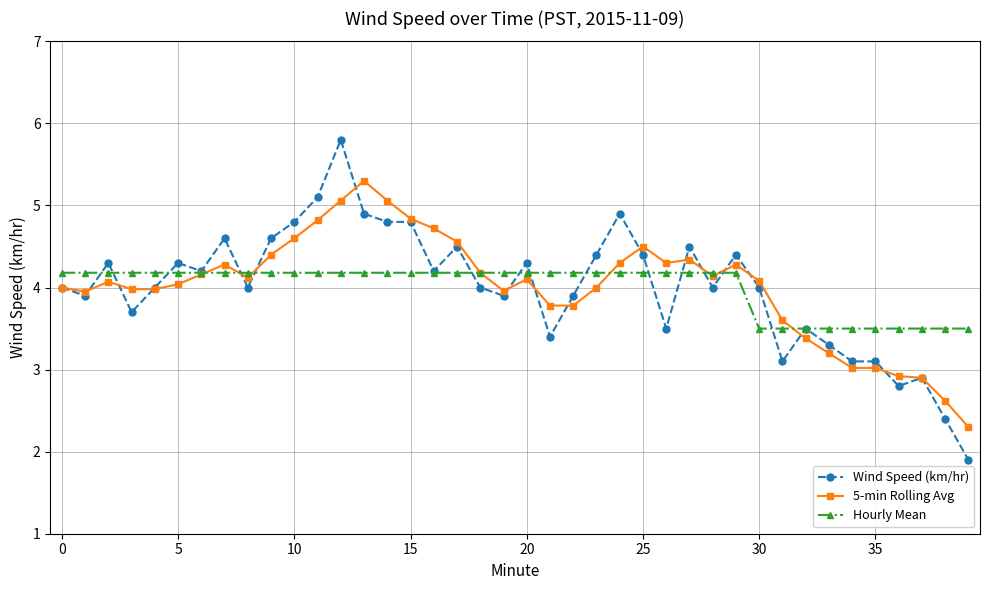

Which series has the largest range (max minus min)?

Wind Speed (km/hr)